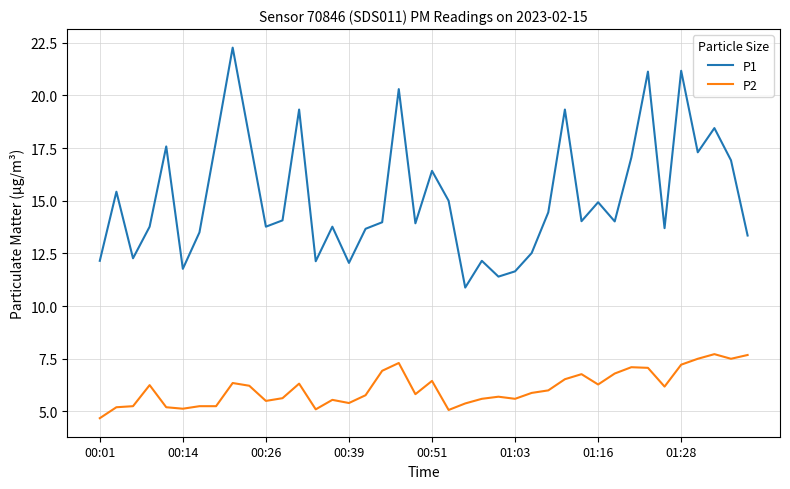

True or false: P2 and P1 cross at least once.

False